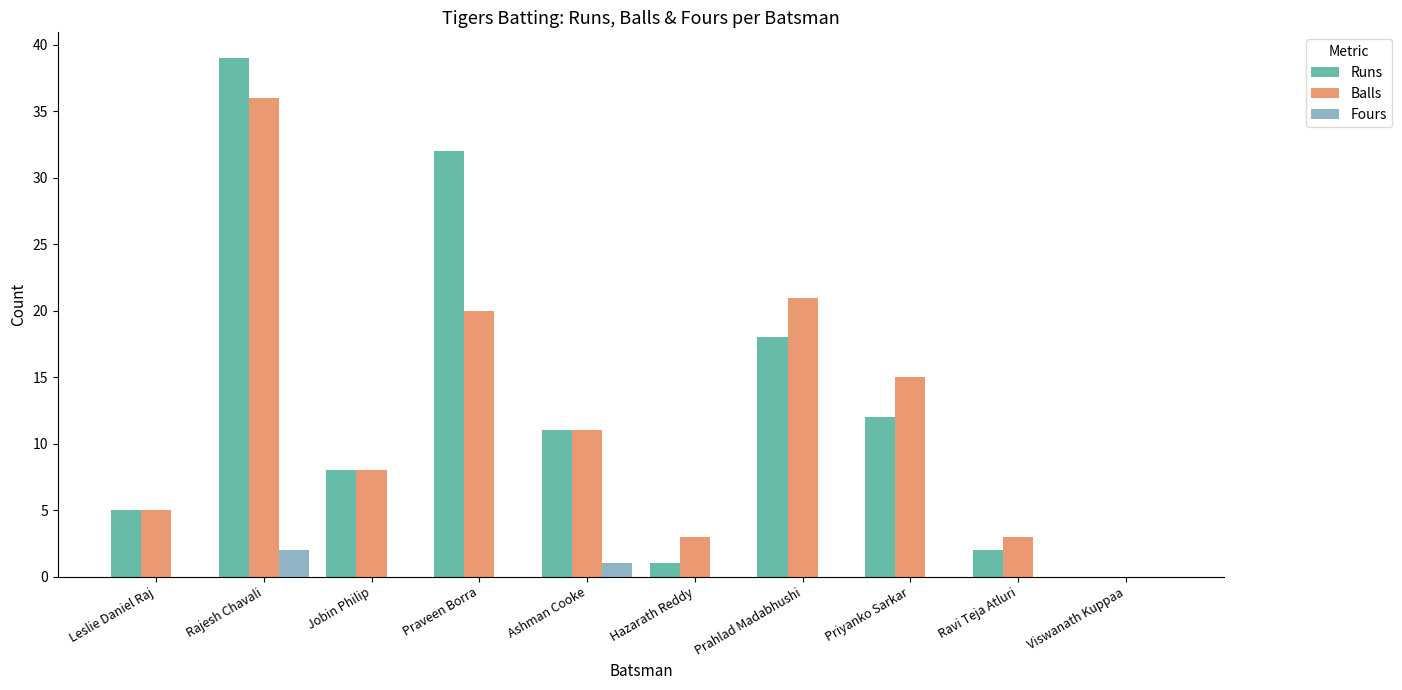

Reading left to right, transcribe all the data shown in this chart.

Runs: Leslie Daniel Raj=5	Rajesh Chavali=39	Jobin Philip=8	Praveen Borra=32	Ashman Cooke=11	Hazarath Reddy=1	Prahlad Madabhushi=18	Priyanko Sarkar=12	Ravi Teja Atluri=2	Viswanath Kuppaa=0
Balls: Leslie Daniel Raj=5	Rajesh Chavali=36	Jobin Philip=8	Praveen Borra=20	Ashman Cooke=11	Hazarath Reddy=3	Prahlad Madabhushi=21	Priyanko Sarkar=15	Ravi Teja Atluri=3	Viswanath Kuppaa=0
Fours: Leslie Daniel Raj=0	Rajesh Chavali=2	Jobin Philip=0	Praveen Borra=0	Ashman Cooke=1	Hazarath Reddy=0	Prahlad Madabhushi=0	Priyanko Sarkar=0	Ravi Teja Atluri=0	Viswanath Kuppaa=0